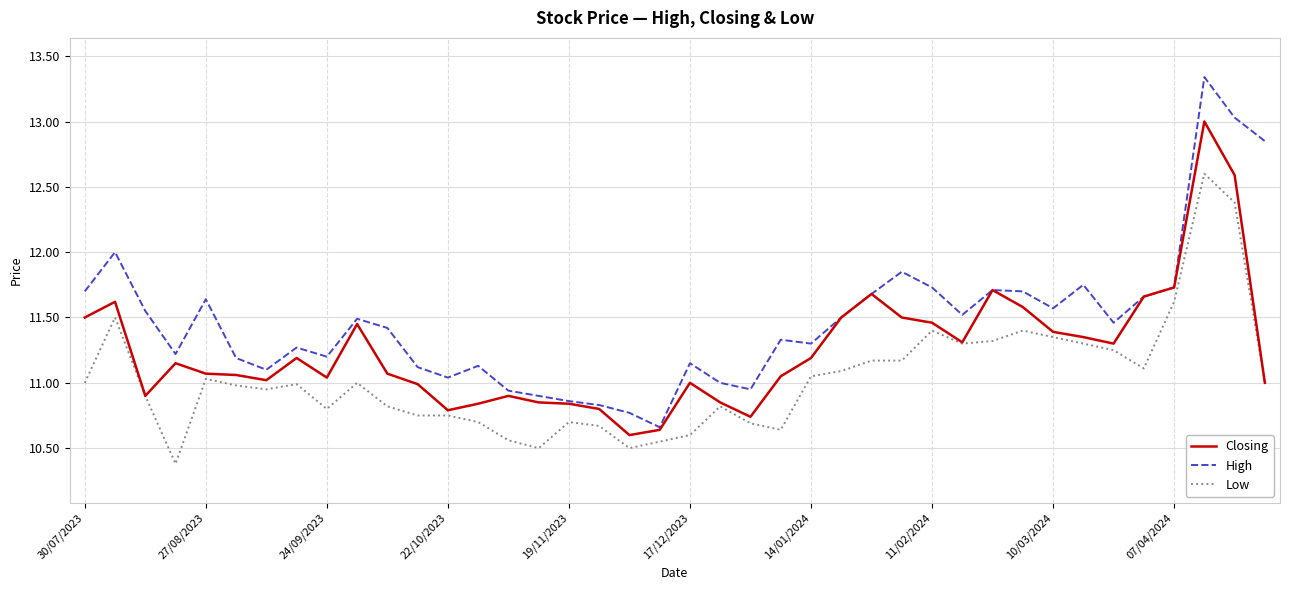

Which series has the largest range (max minus min)?

High